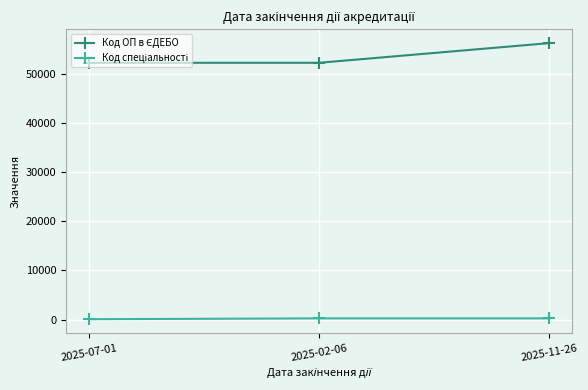

At which category does the chart reach its peak across all series?

2025-11-26